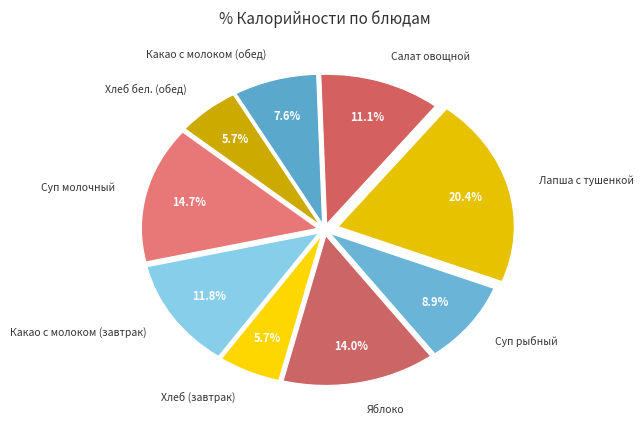

Is Какао с молоком (обед) the majority of the pie?

No